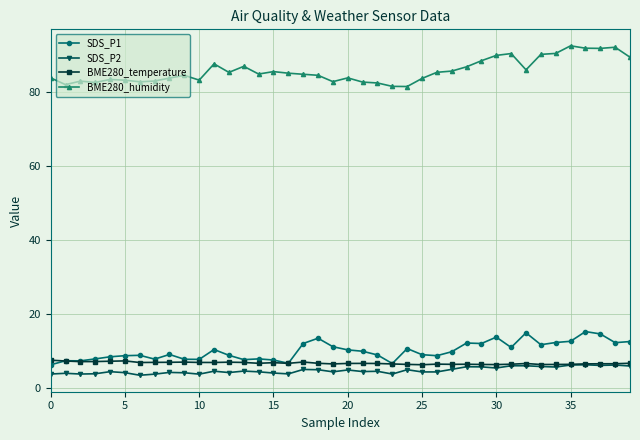

Which series has the largest total across all categories?

BME280_humidity